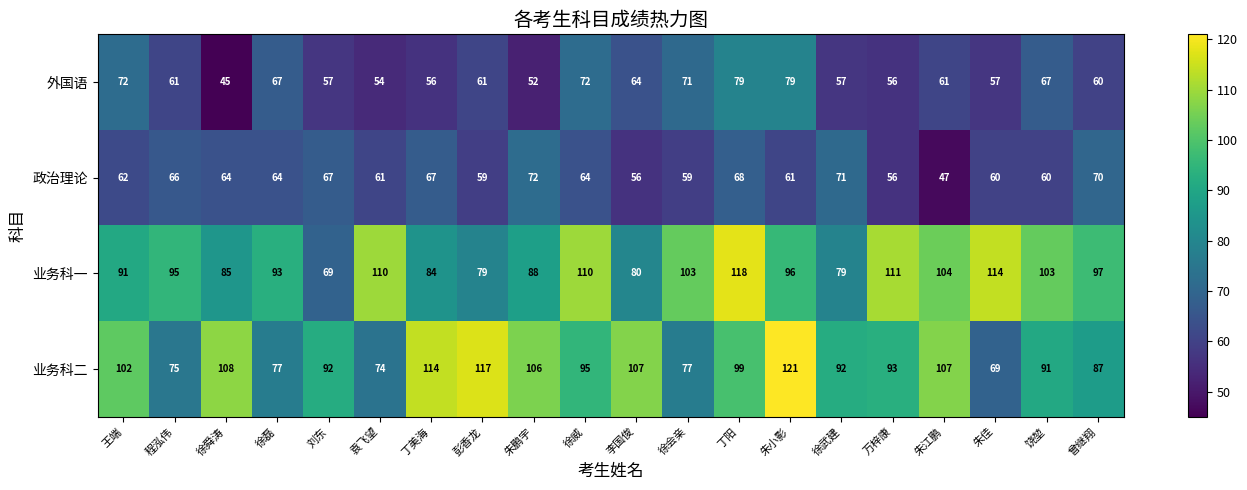

Is it true that 外国语 equals 17 at 曾继翔?

False